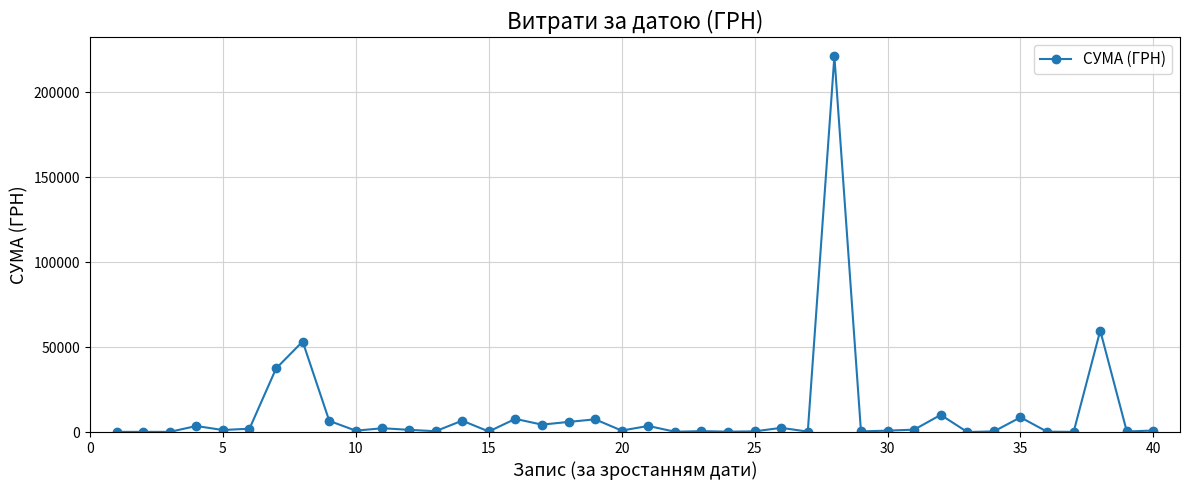

What is the sum of all values?

454118.9